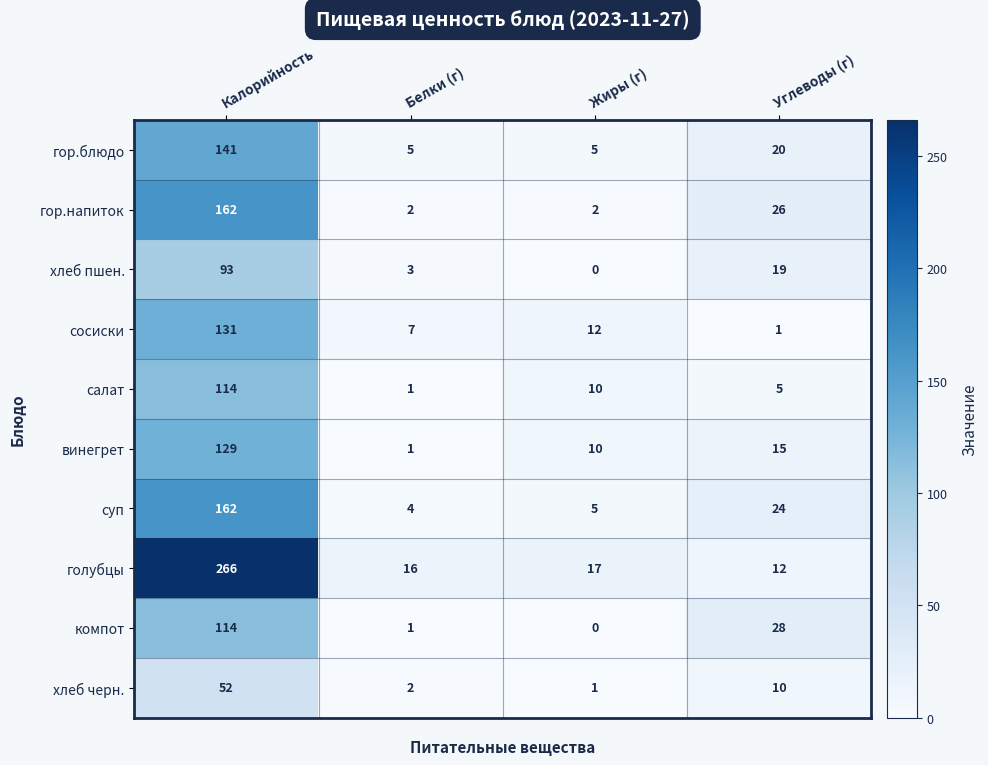

What is the difference between the maximum and minimum values in the гор.напиток series?

160